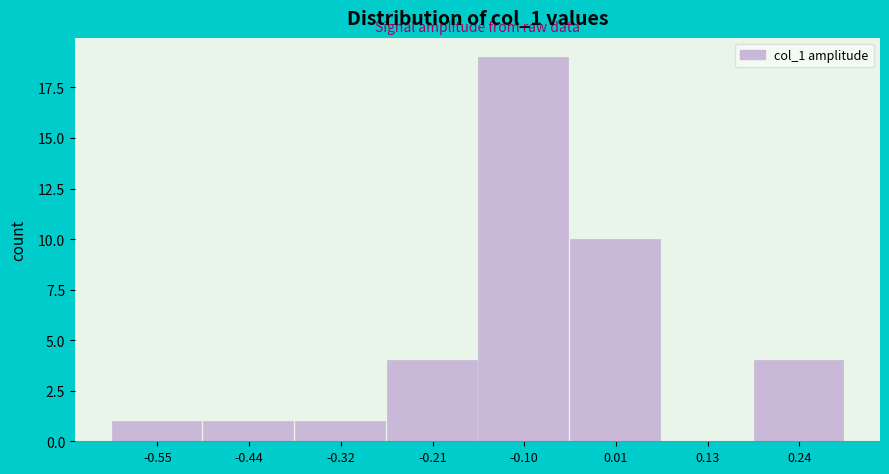

Reading right to left, transcribe all the data shown in this chart.

0.24=4	0.13=0	0.01=10	-0.10=19	-0.21=4	-0.32=1	-0.44=1	-0.55=1